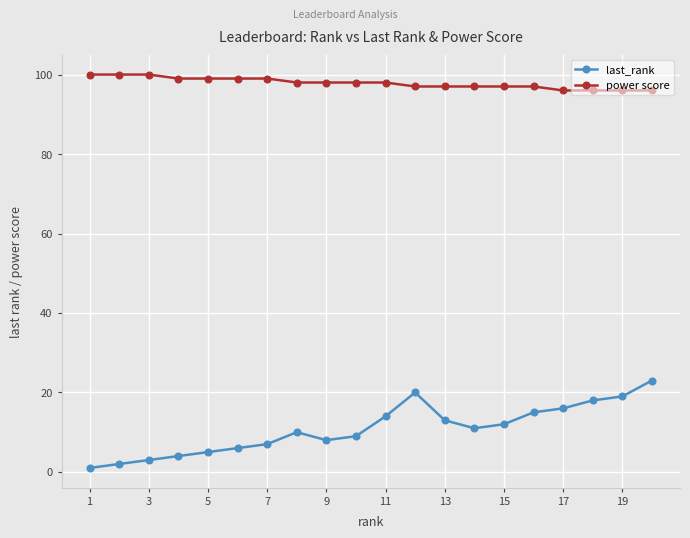

Rank the series by their maximum value, from lowest to highest.

last_rank, power score